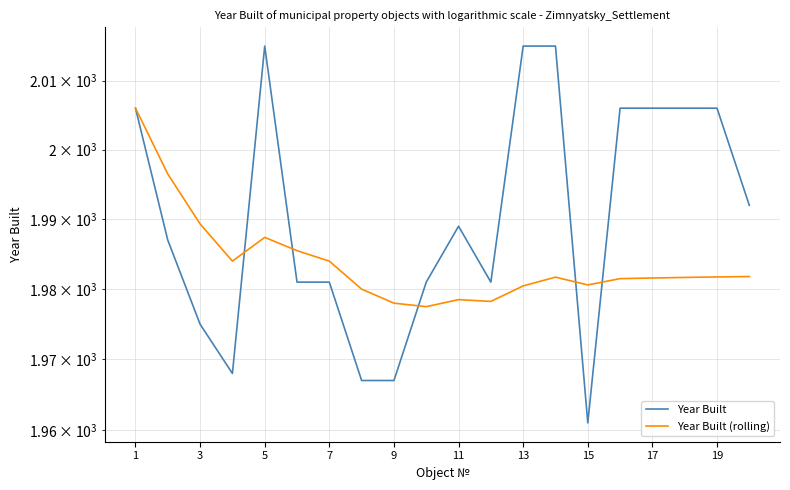

At how many categories does at least one series exceed 1986?

12